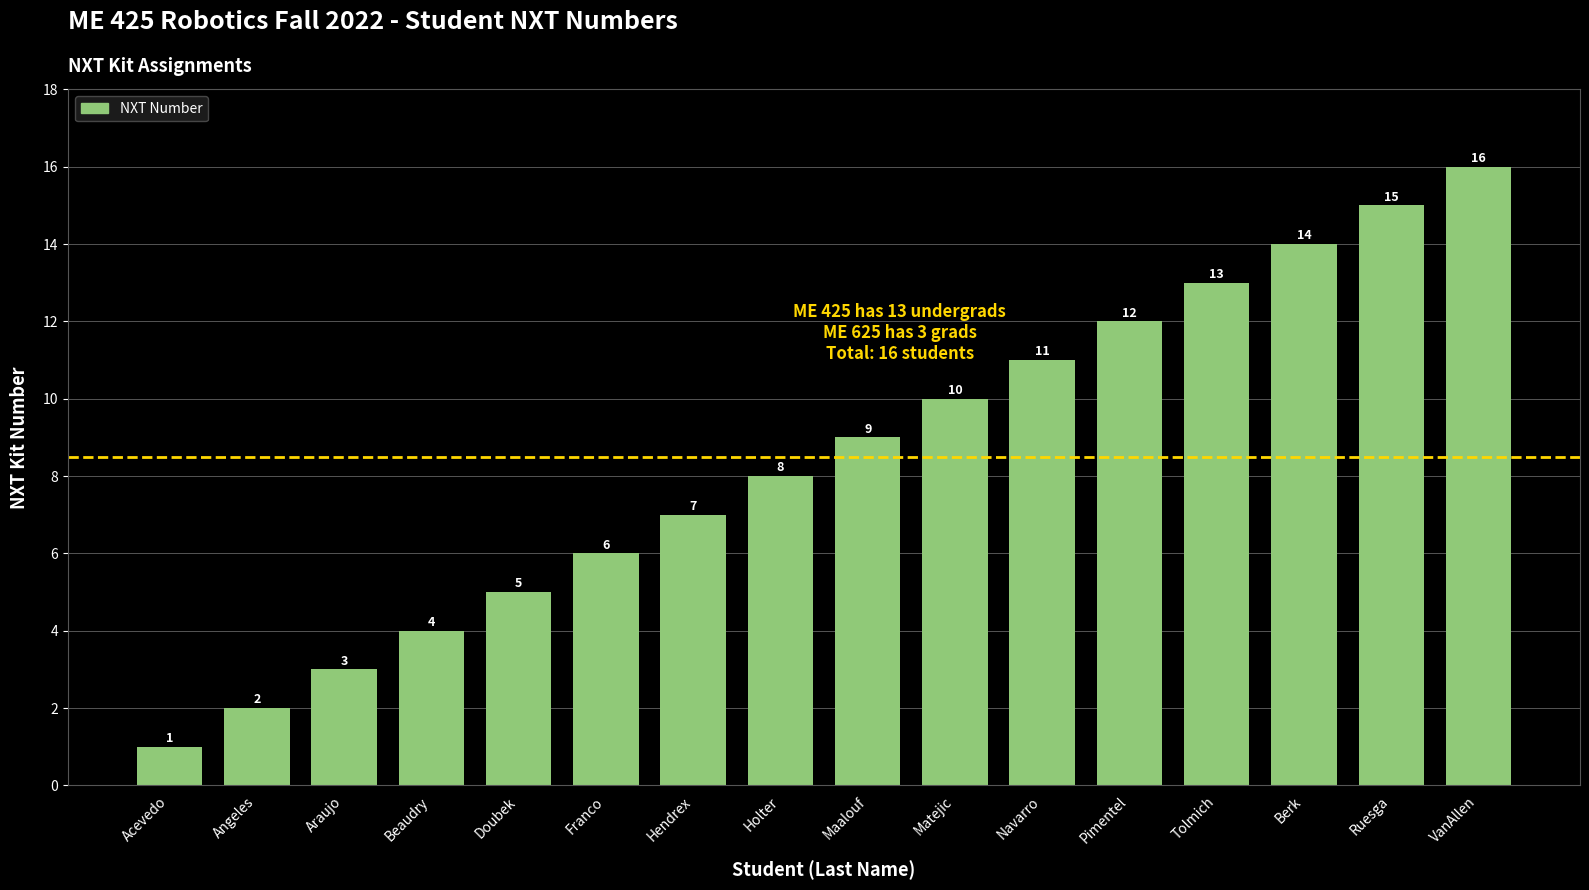

What is the value of the 14th bar from the left?

14